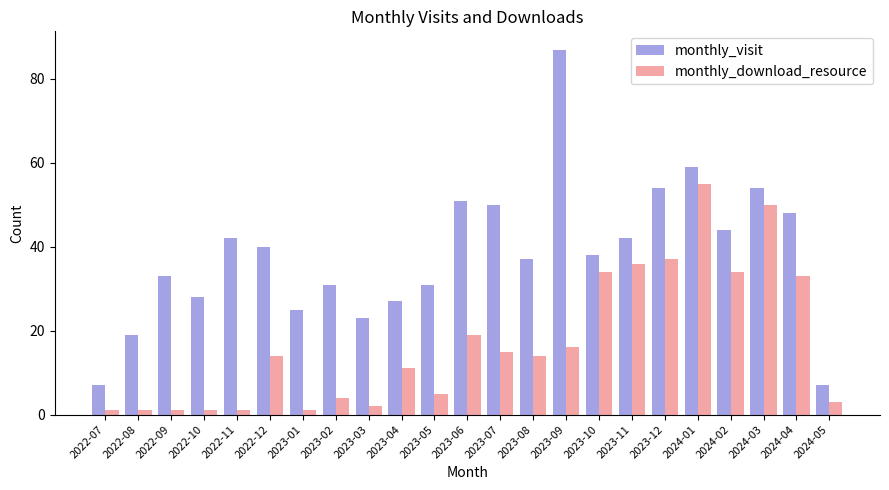

What is the spread (max minus min) of values at 2023-10?

4